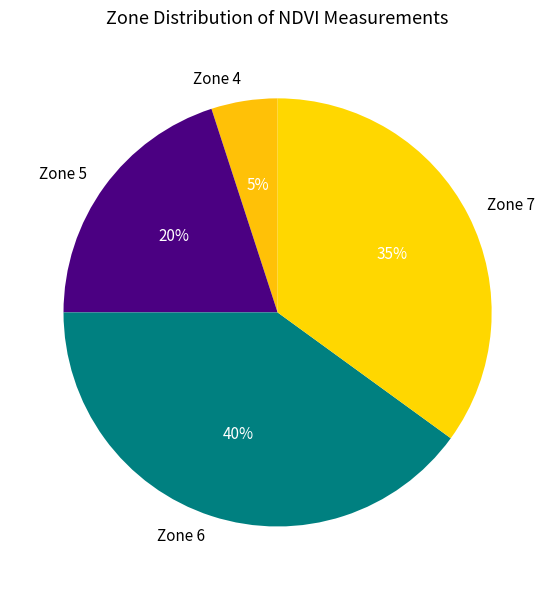

What percentage is the Zone 5 slice, to the nearest percent?

20%